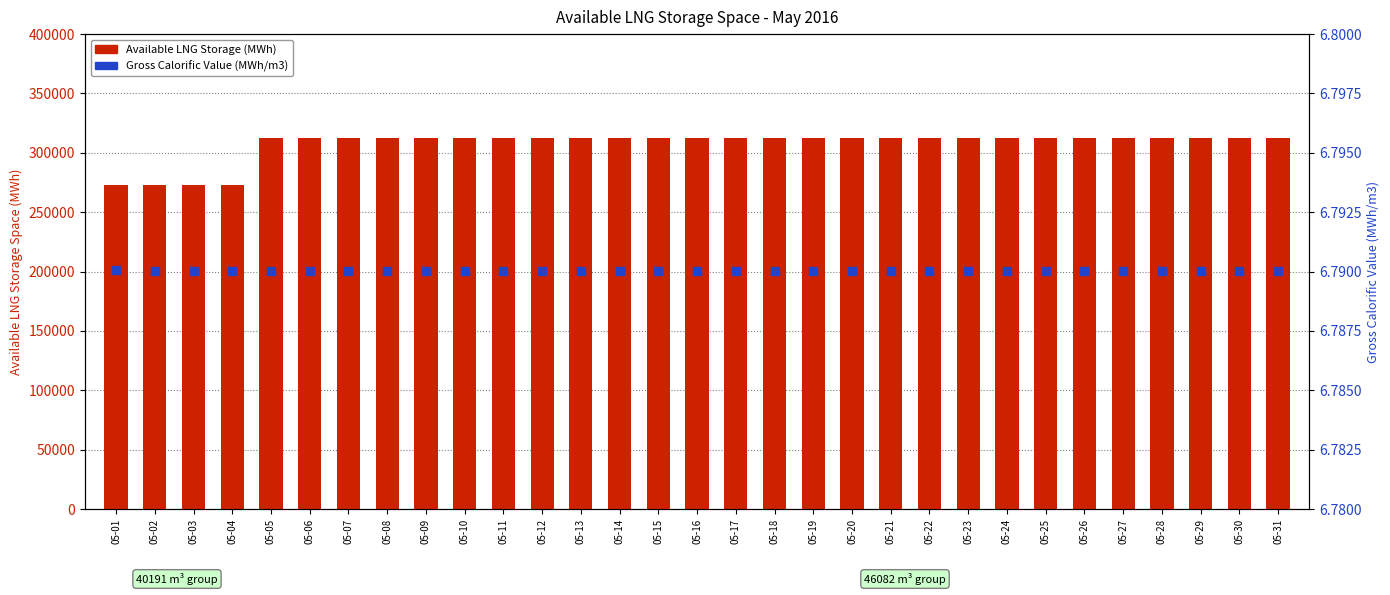

Is the value of Available LNG Storage (MWh) at 05-01 greater than the value of Gross Calorific Value (MWh/m3) at 05-18?

Yes